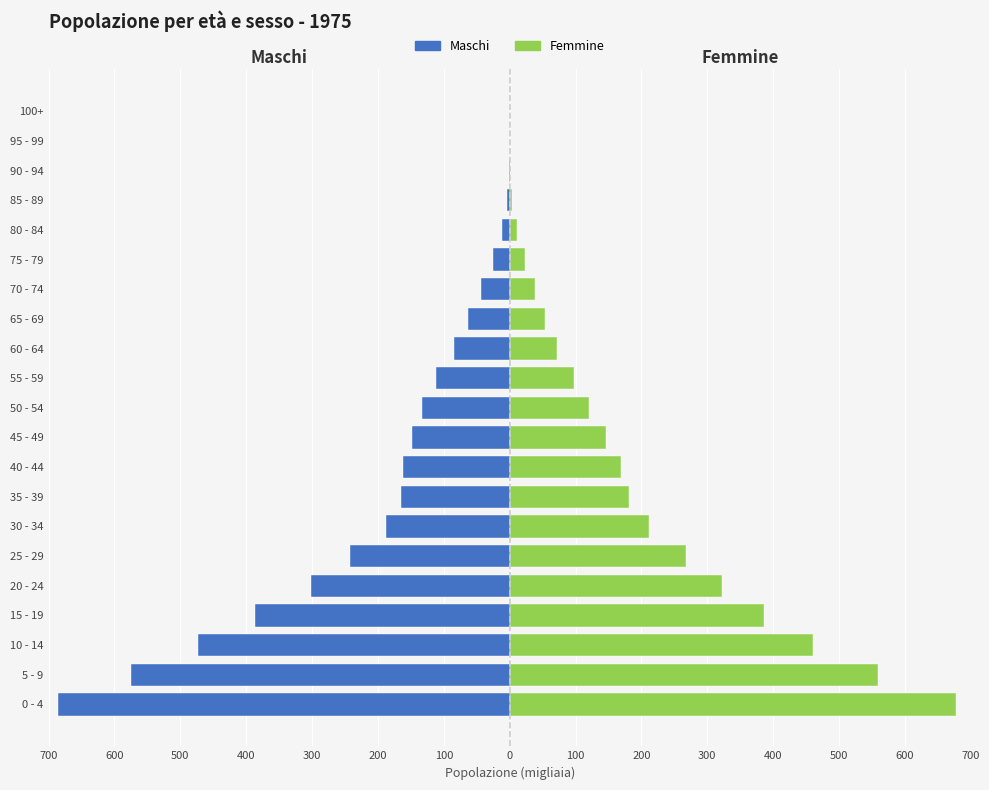

Rank the series by their average value, from lowest to highest.

Maschi, Femmine